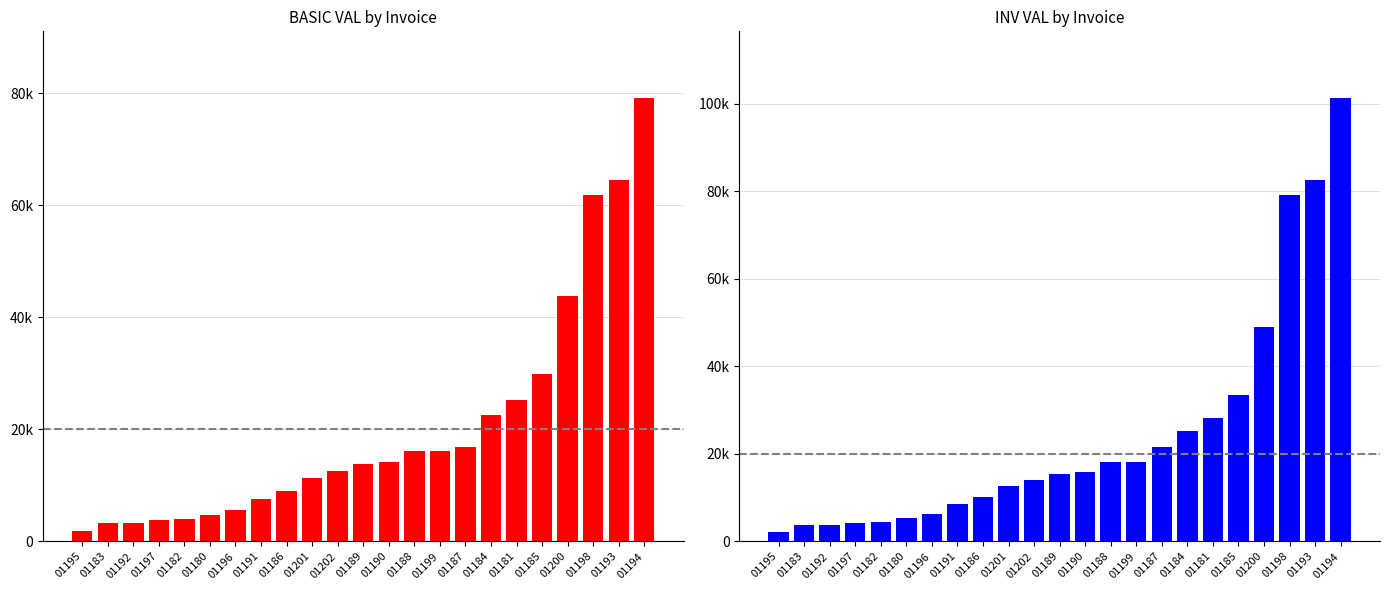

At which label is BASIC VAL closest to 40488?

01200